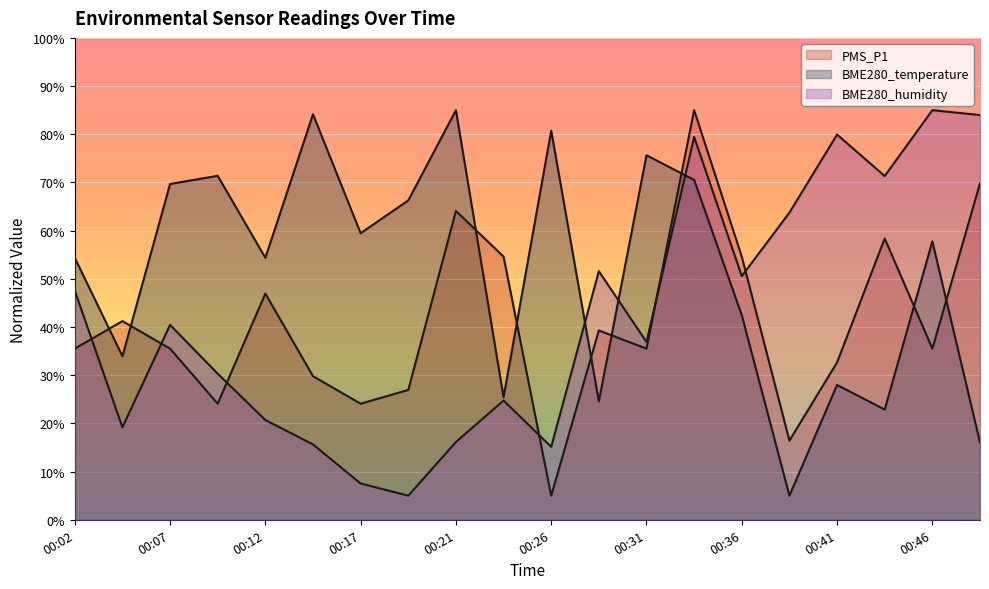

Which series has the largest total across all categories?

BME280_temperature